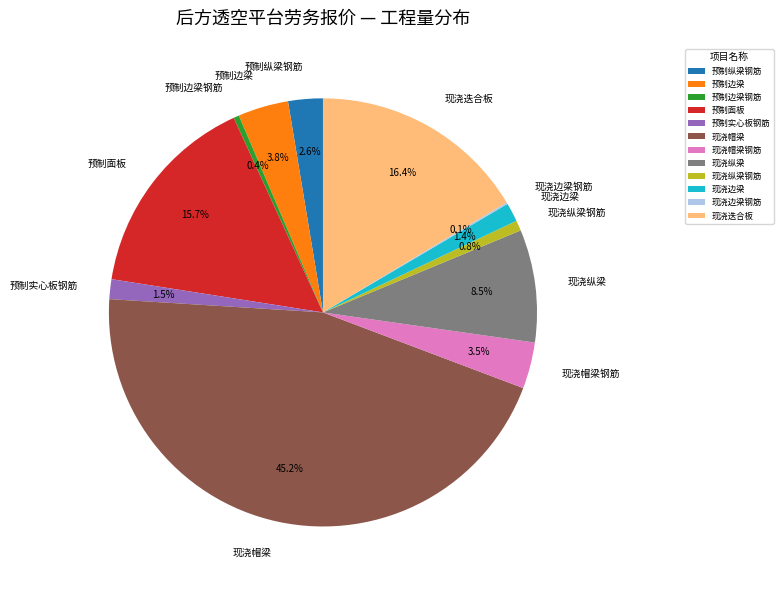

Which category has the biggest portion of the pie?

现浇帽梁